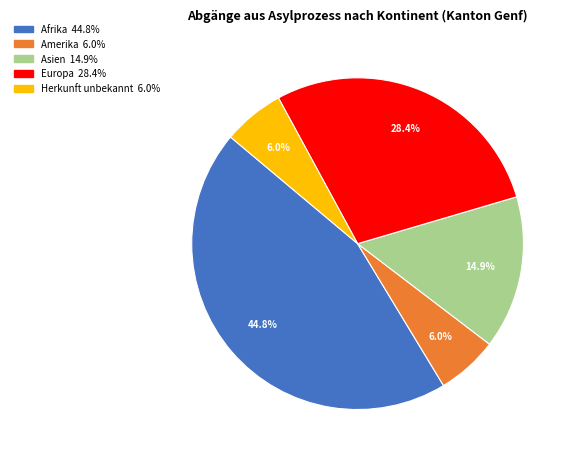

Is there any slice that represents more than half of the pie?

No